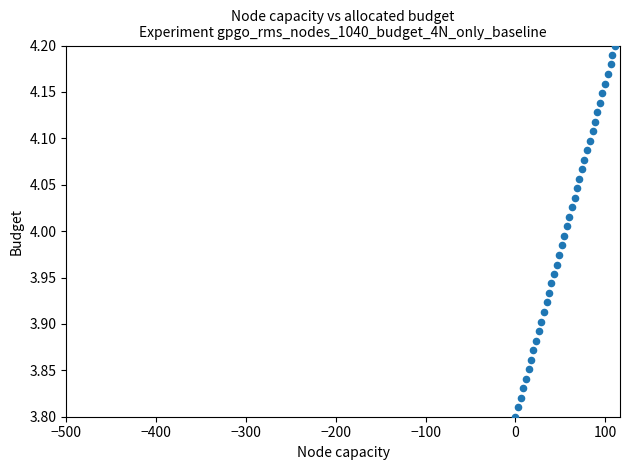

What is the range of Y values (max minus min)?

0.4